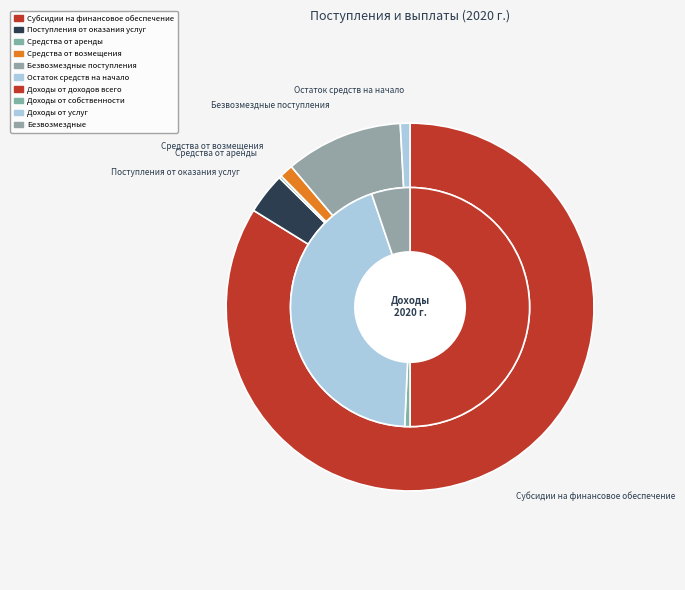

Is it true that Безвозмездные поступления is 10% of the pie?

True